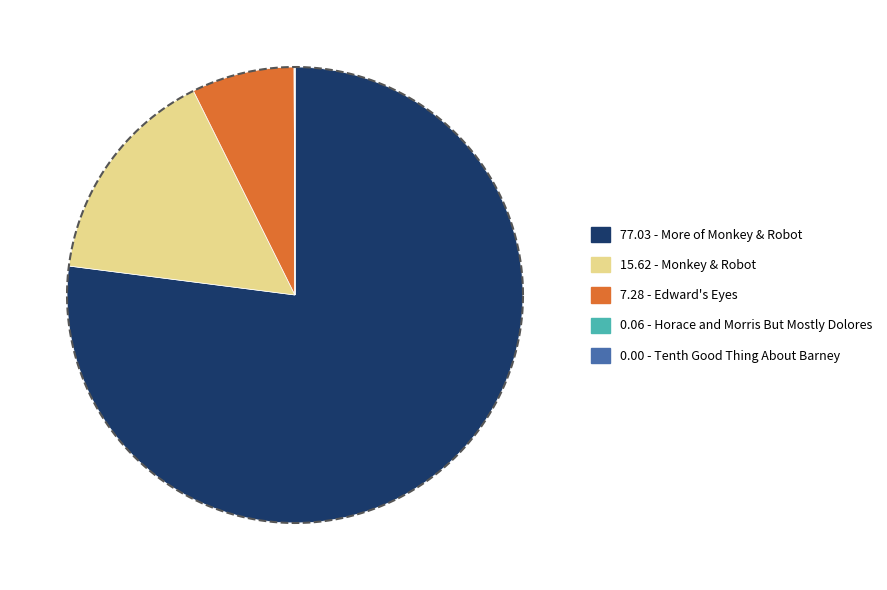

How many segments does this pie chart have?

5